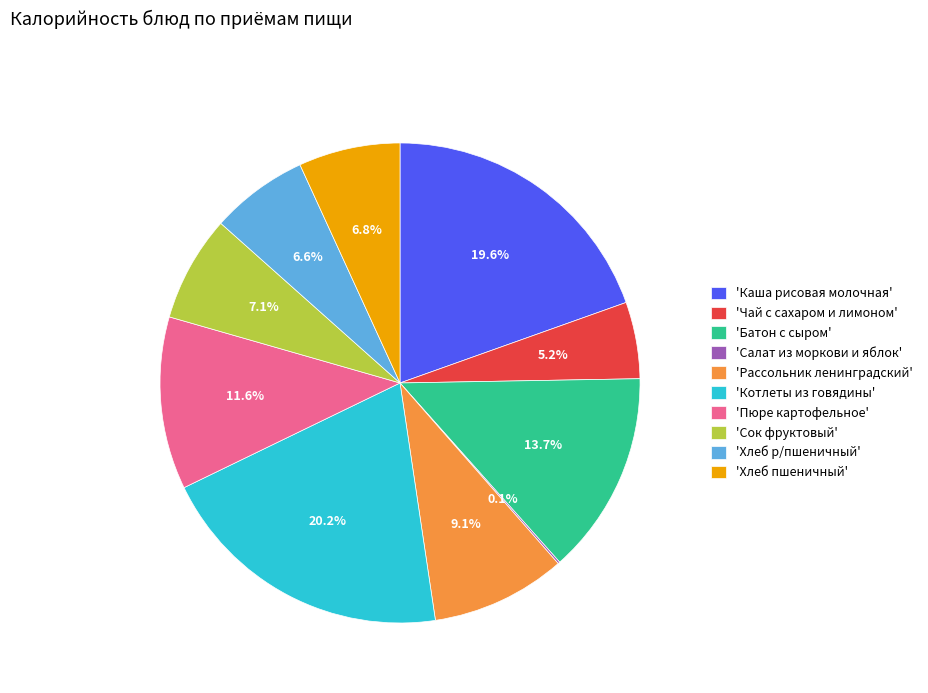

Which has a higher value, 'Сок фруктовый' or 'Каша рисовая молочная'?

'Каша рисовая молочная'